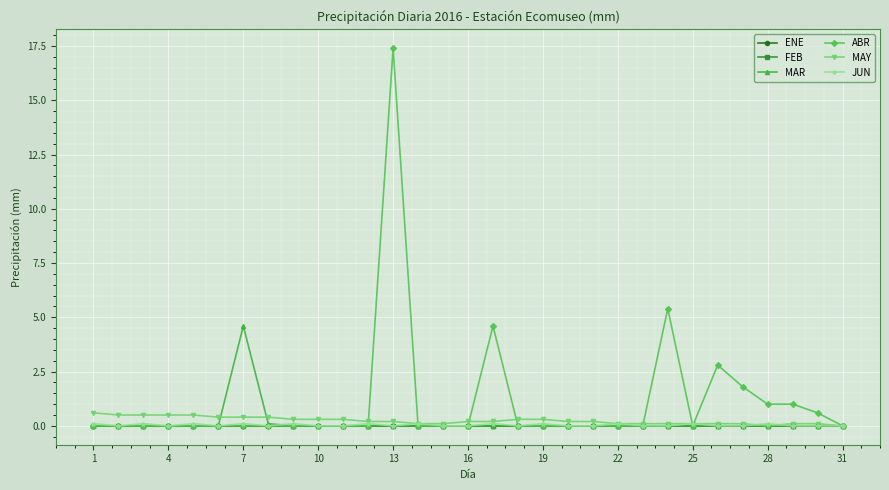

Does the chart have visible grid lines?

Yes